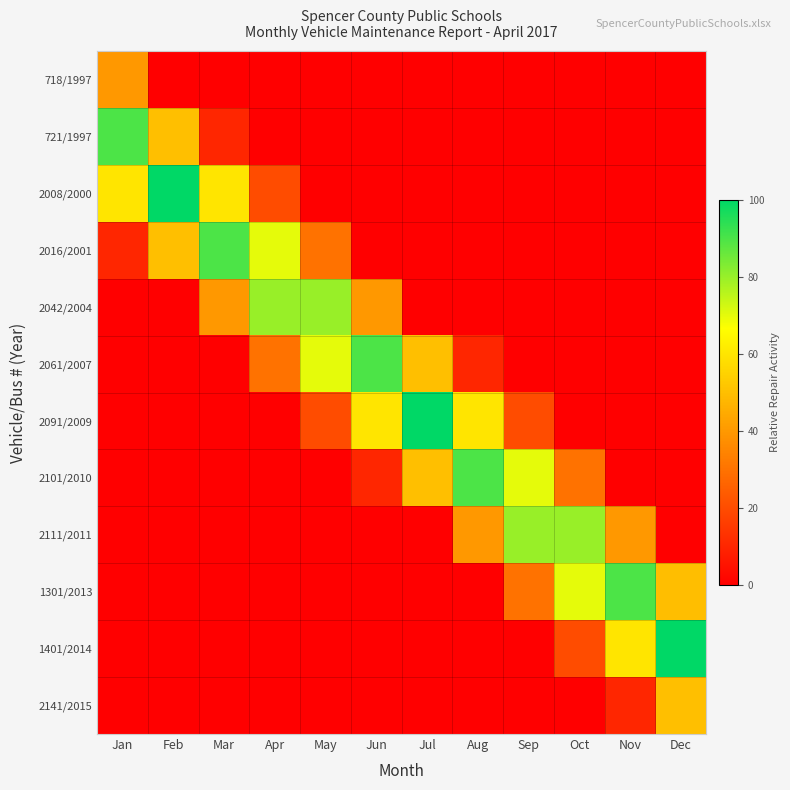

Count the number of categories in the chart.

12